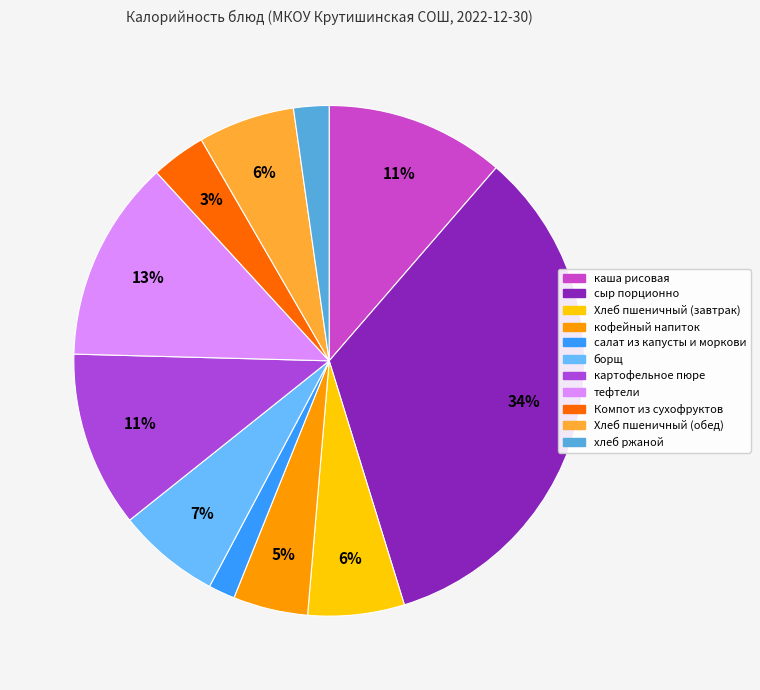

Is the sum of тефтели and картофельное пюре greater than half?

No